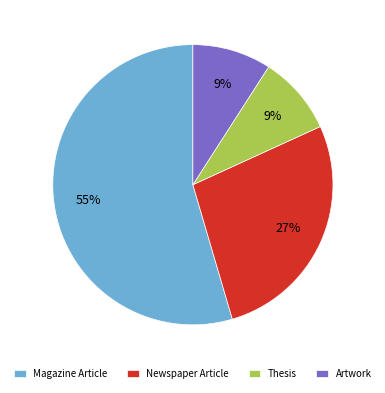

To the nearest percent, what percentage of the pie is Thesis?

9%